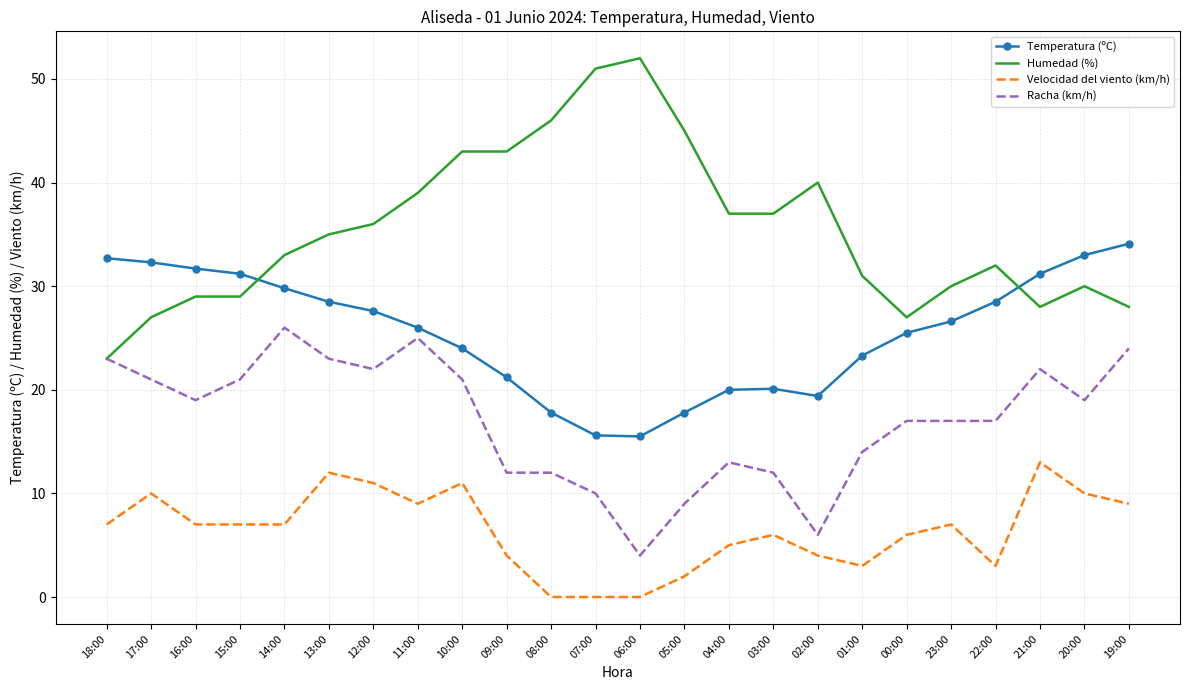

What is the spread (max minus min) of values at 15:00?

24.2